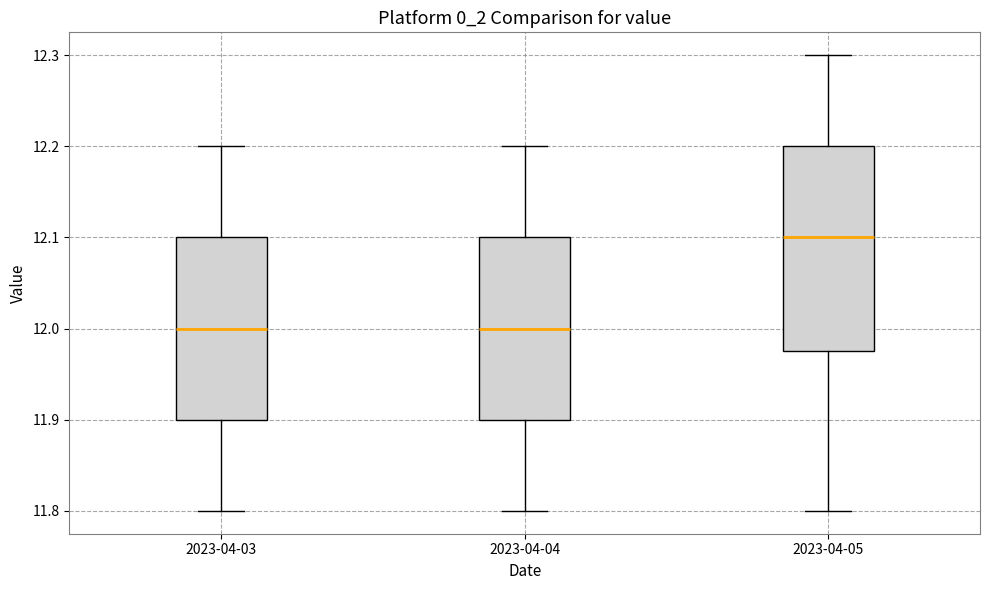

Comparing the boxes themselves (not the whiskers), which one is the tallest?

2023-04-05